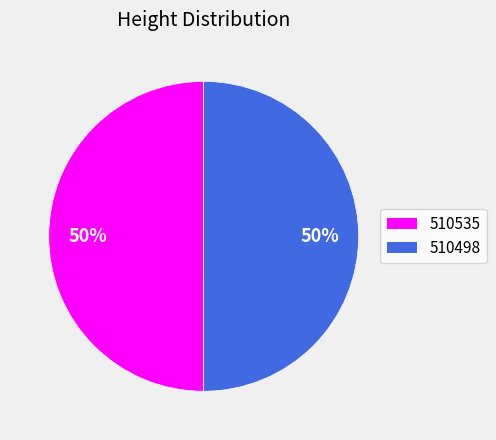

What is the ratio of the value at 510535 to the value at 510498?

1.0